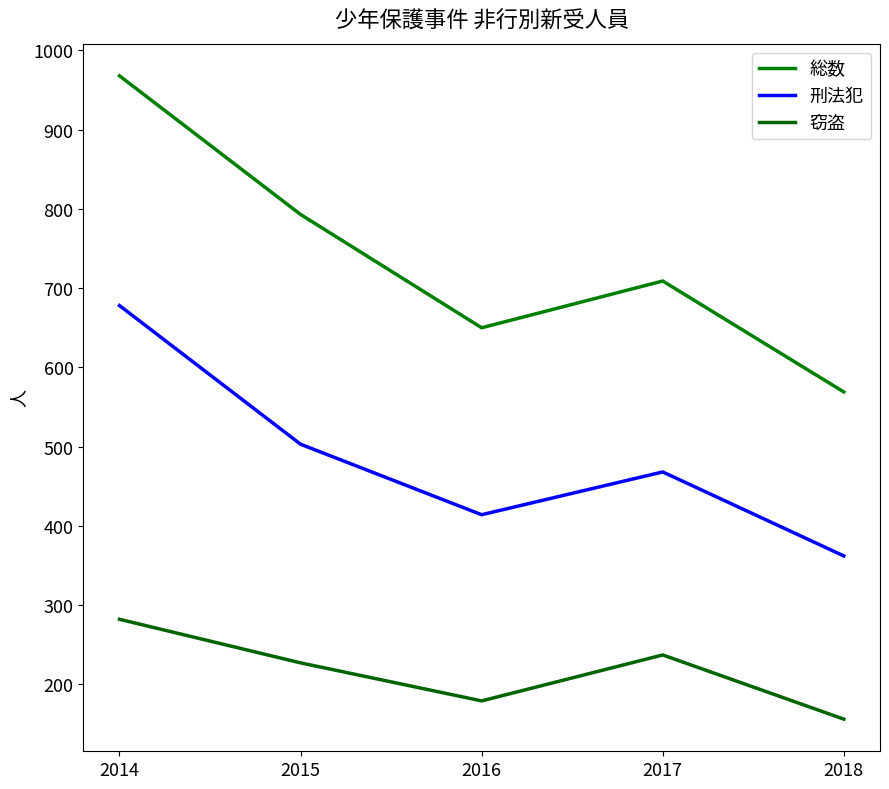

Which series has the largest range (max minus min)?

総数